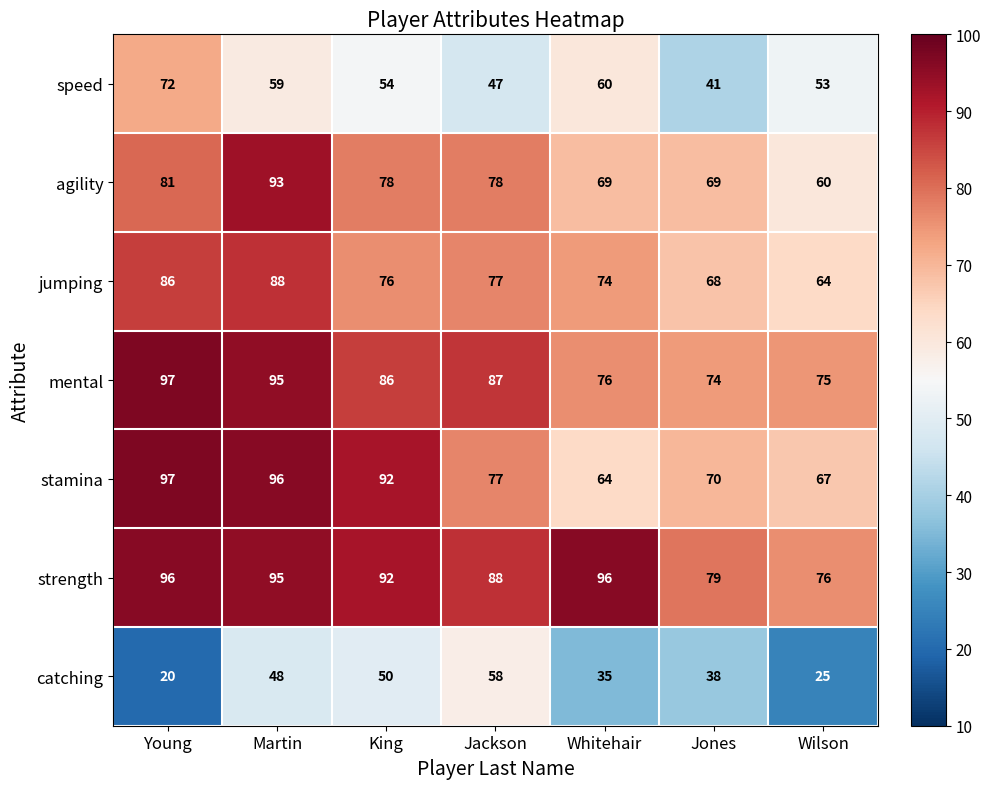

At which label does agility first exceed 78?

Young